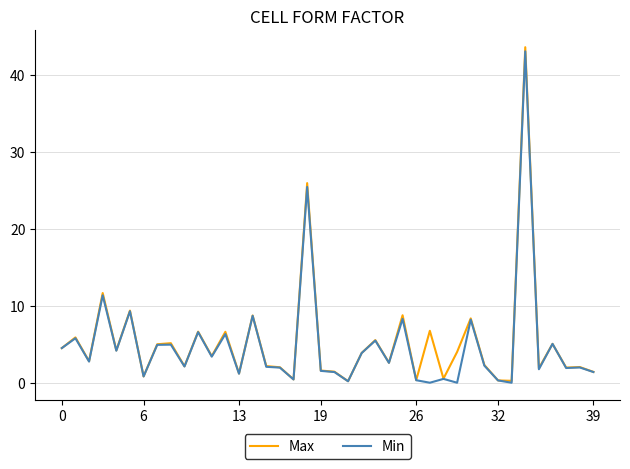

Does the chart display data point markers on the line(s)?

No